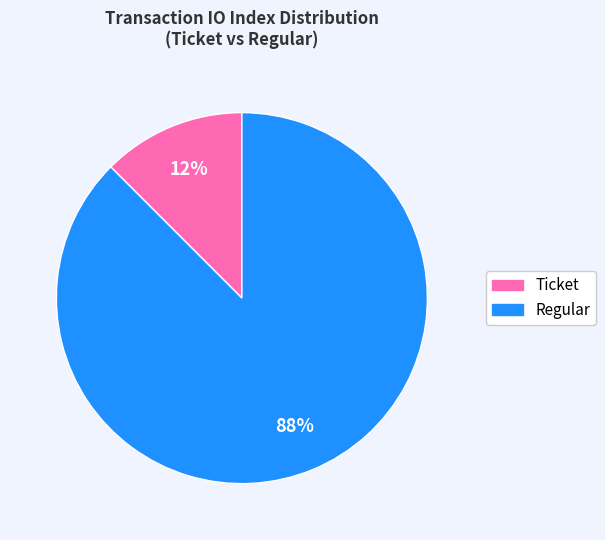

To the nearest percent, what is the average slice percentage?

50%